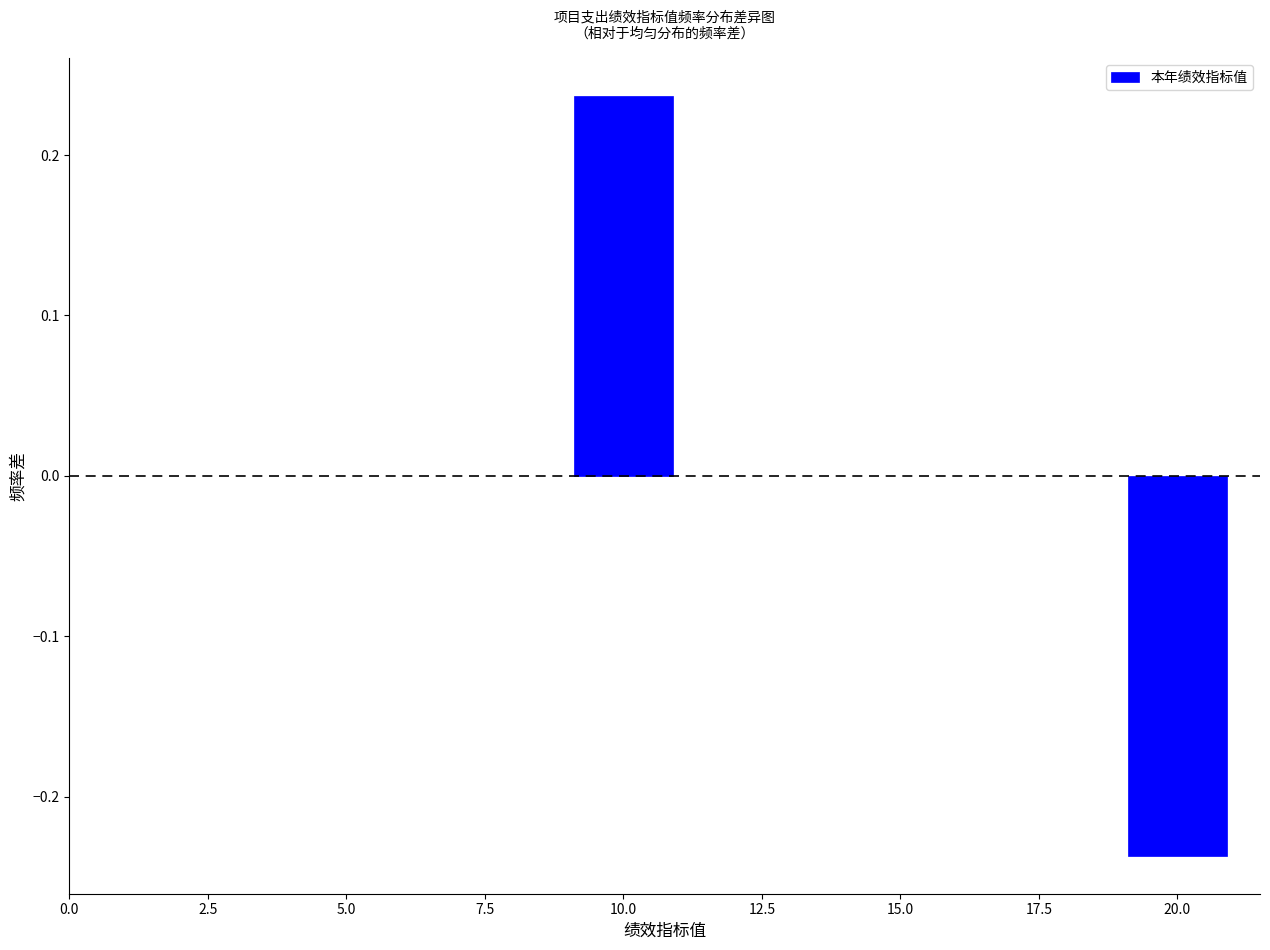

Between 20.0 and 10.0, which is larger?

10.0